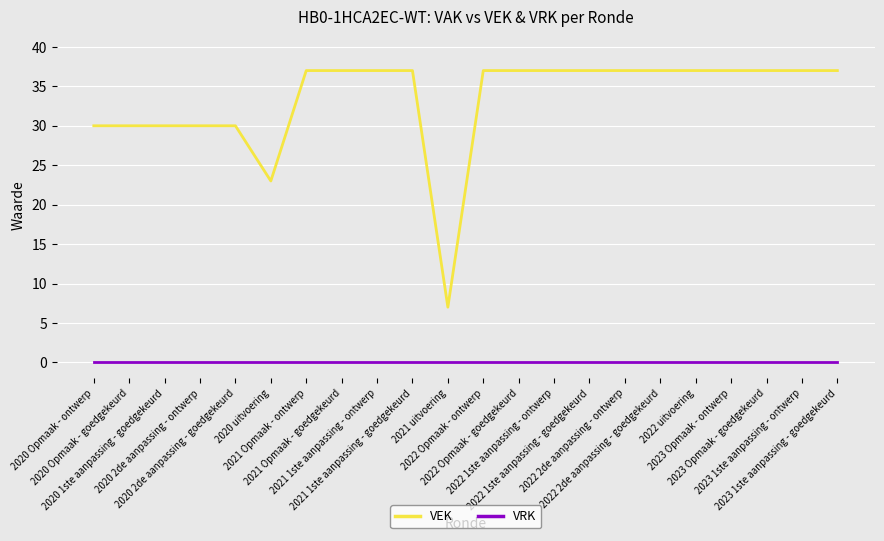

The VRK series shows 0 at 2022 1ste aanpassing - goedgekeurd. True or false?

True